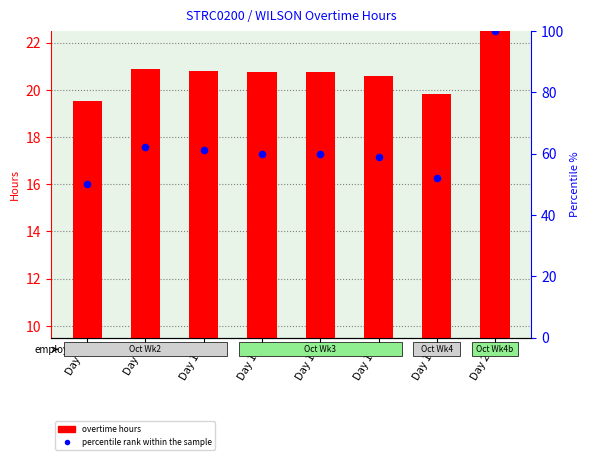

Is the value of percentile rank within the sample at Day 15 greater than the value of overtime hours at Day 9?

Yes